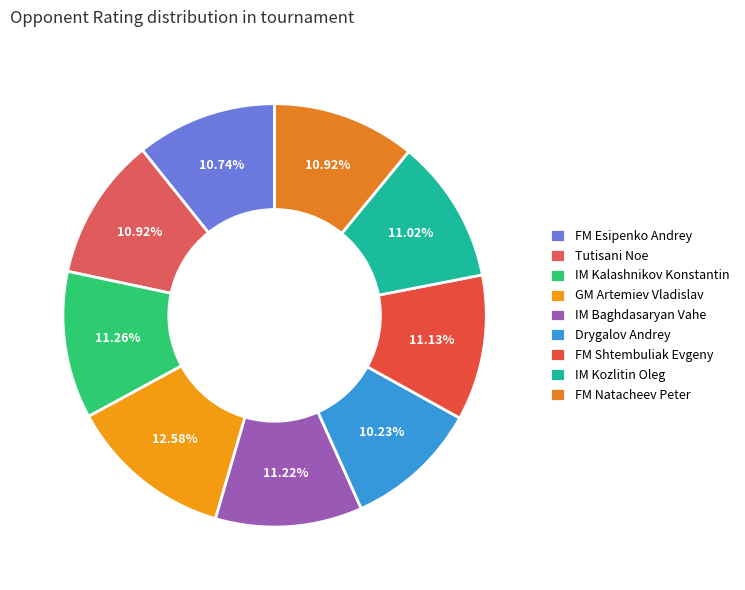

To the nearest percent, what is the average slice percentage?

11%